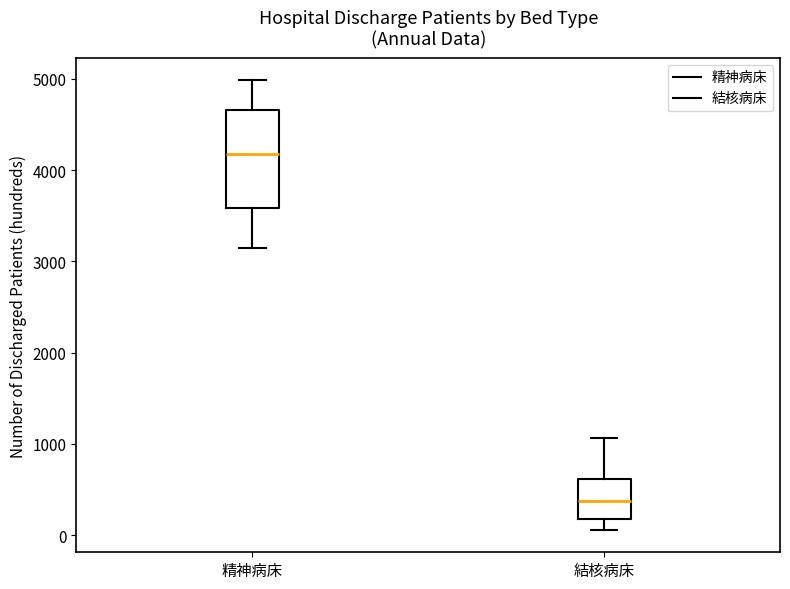

Reading left to right, transcribe this box plot: for each box, give where its median line is, the range the box spans, and where its two whiskers end, as read against the y-axis. The values are not printed on the chart, so give them approximately, as read against the axis.

精神病床: median 4200, box 3600 to 4700, whiskers 3100 to 5000
結核病床: median 400, box 200 to 600, whiskers 100 to 1100